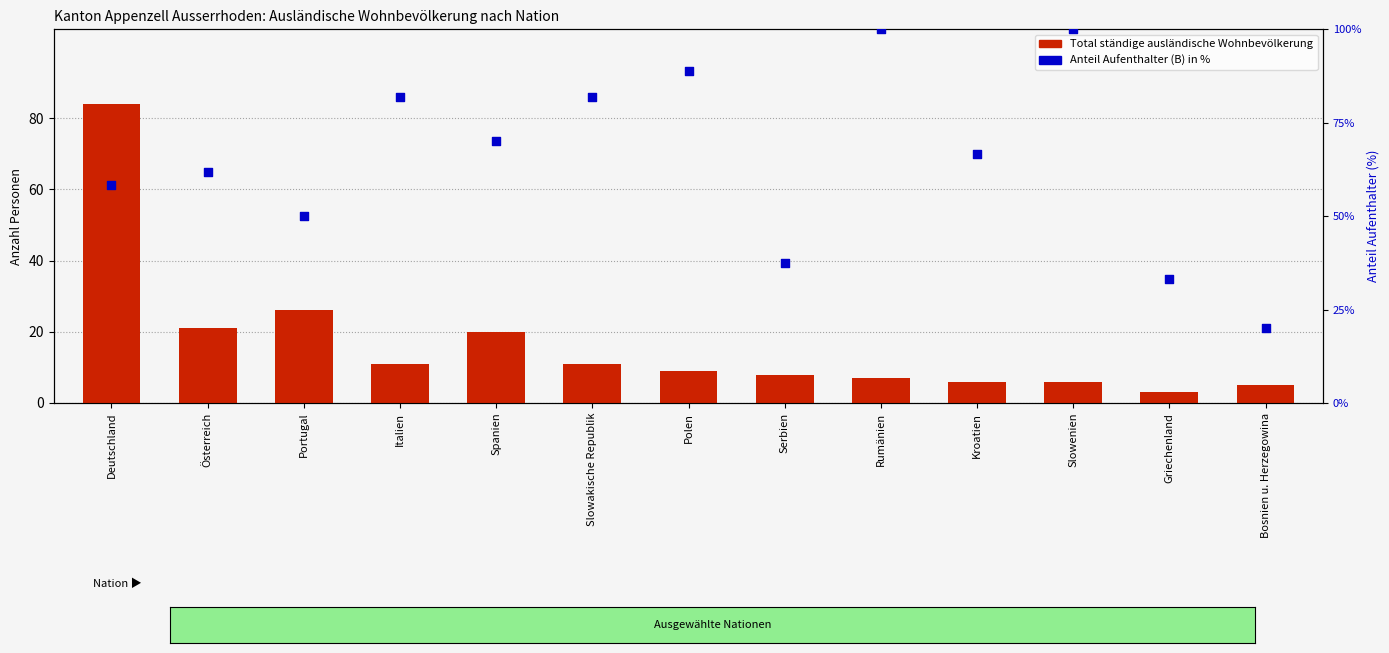

Which series reaches the maximum Y coordinate?

Anteil Aufenthalter (%)